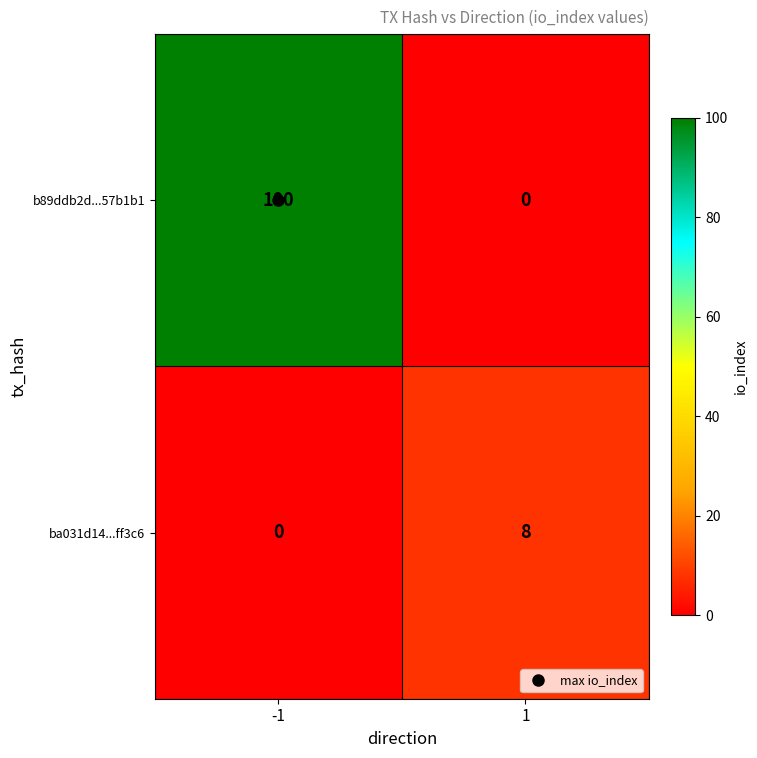

Which series has the largest total across all categories?

b89ddb2d...57b1b1